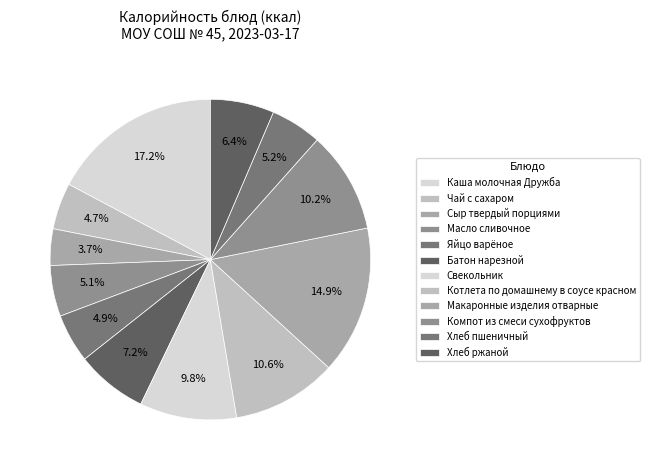

How many slices are in this pie chart?

12